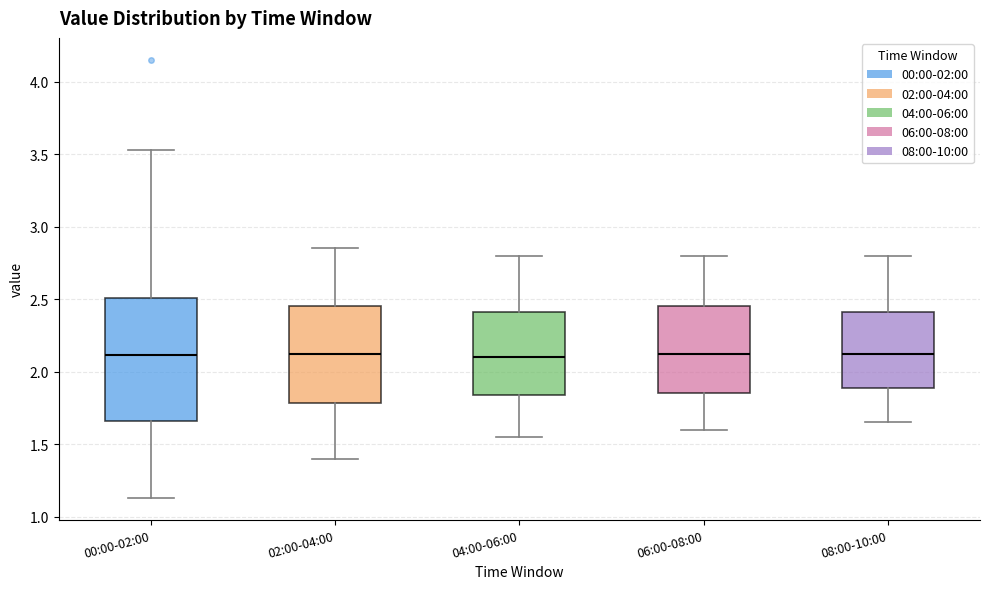

Reading left to right, read every box against the y-axis: the position of its median line, the range the box covers, and the ends of its whiskers. The values are not printed on the chart, so give them approximately, as read against the axis.

00:00-02:00: median 2.10, box 1.65 to 2.50, whiskers 1.15 to 3.55
02:00-04:00: median 2.15, box 1.80 to 2.45, whiskers 1.40 to 2.85
04:00-06:00: median 2.10, box 1.85 to 2.40, whiskers 1.55 to 2.80
06:00-08:00: median 2.15, box 1.85 to 2.45, whiskers 1.60 to 2.80
08:00-10:00: median 2.15, box 1.90 to 2.40, whiskers 1.65 to 2.80